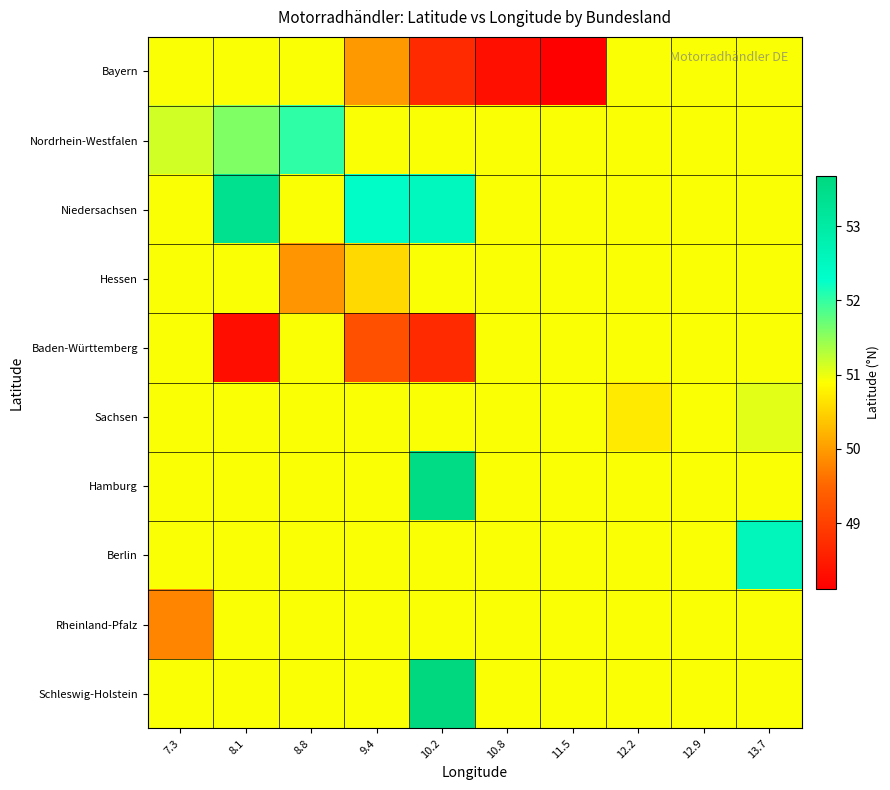

At which category is the sum across all series the highest?

10.2